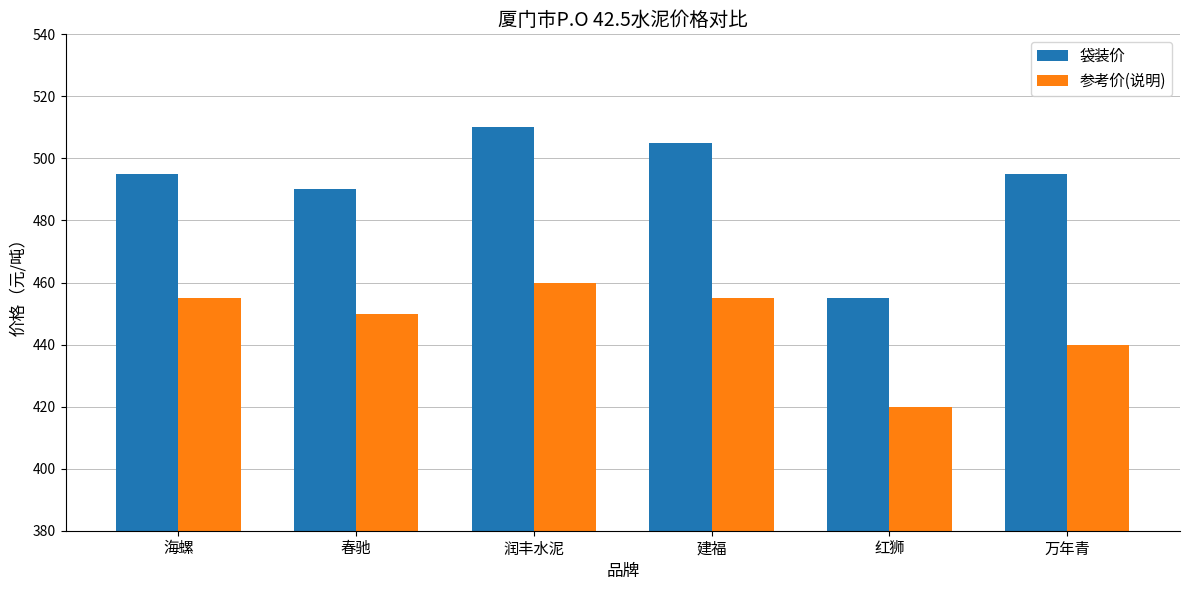

Which series has the largest total across all categories?

袋装价